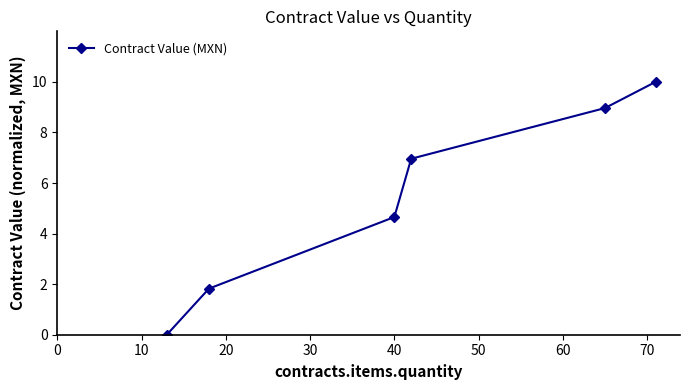

What is the average value?

5.4